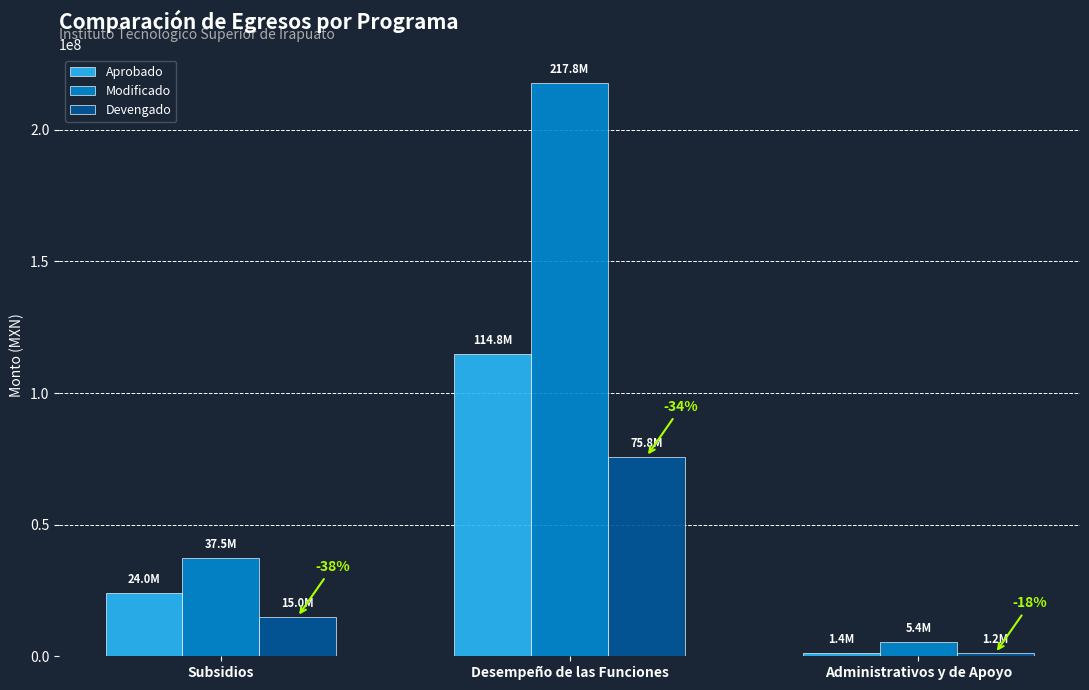

At how many categories does at least one series exceed 79995868?

1